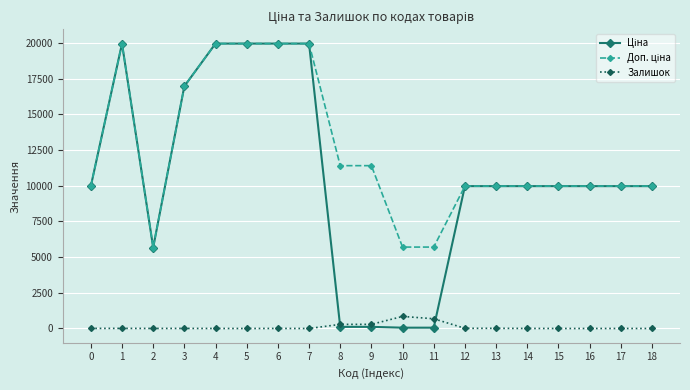

The value of Залишок at 8 is 289.0. True or false?

True